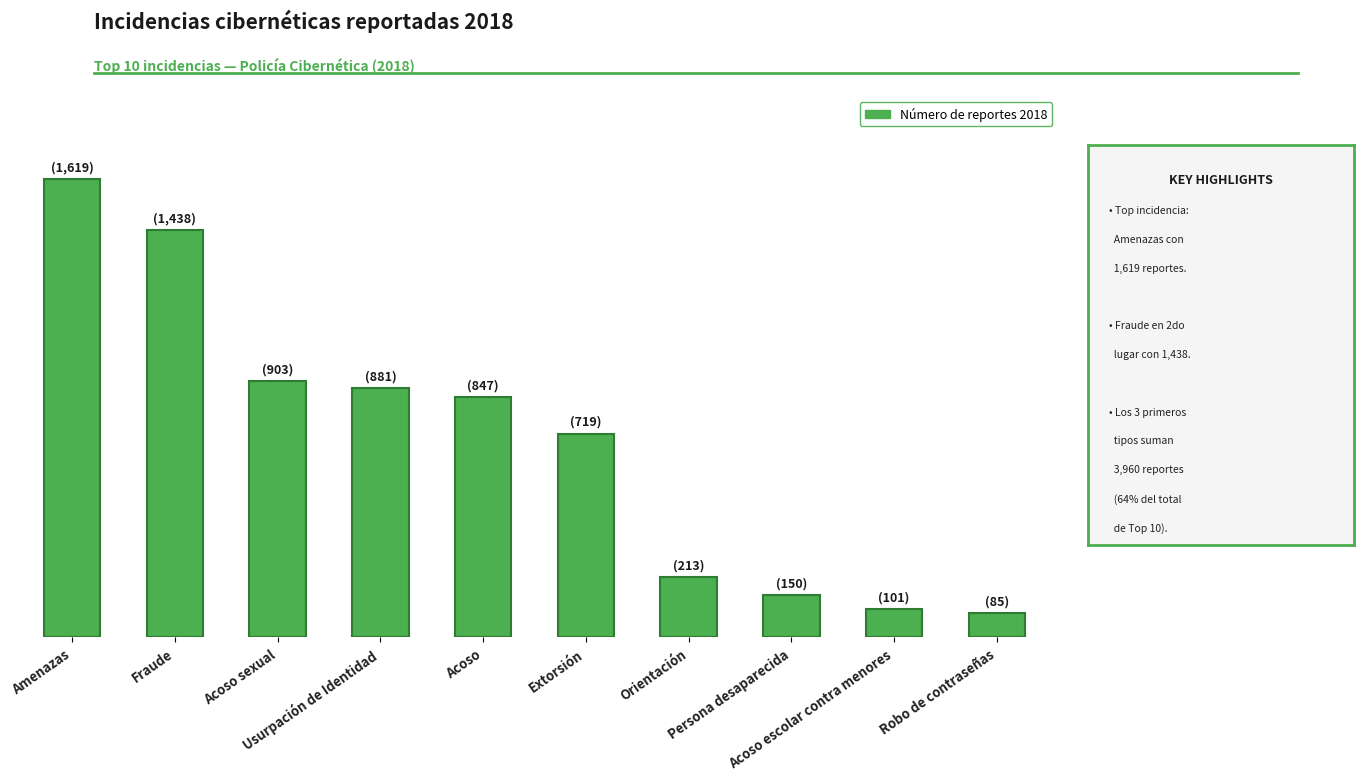

What is the sum of all values?

6956